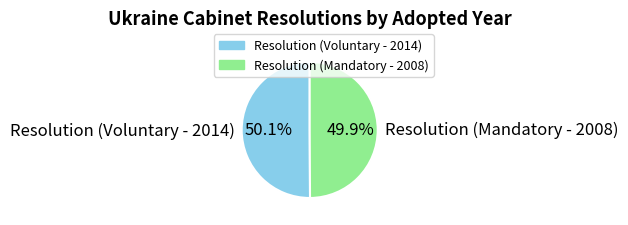

To the nearest percent, what portion does Resolution (Voluntary - 2014) represent?

50%